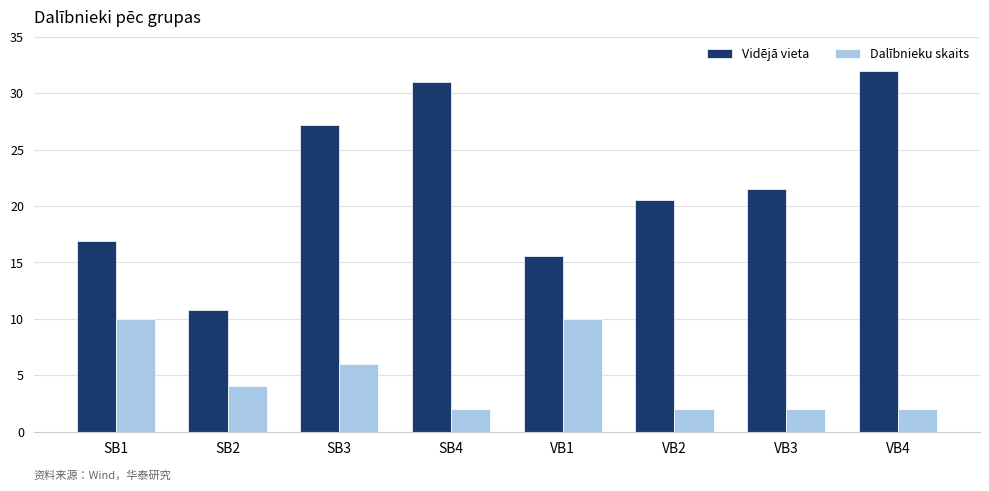

What is the value of the Dalībnieku skaits bar at the 2nd from the left?

4.0